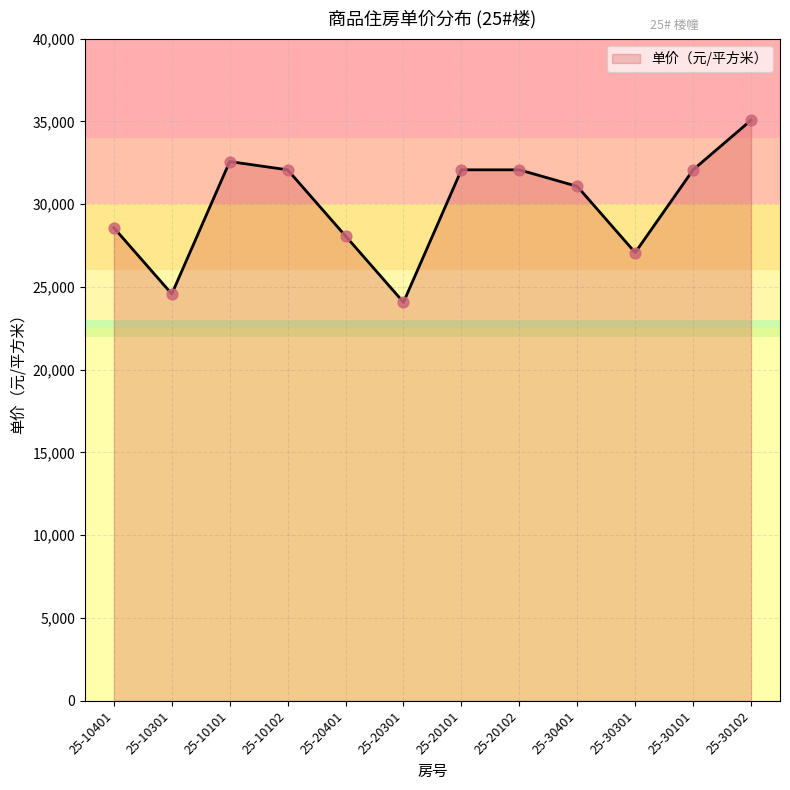

Approximately how many times larger is the value at 25-30301 compared to 25-20301?

1.1